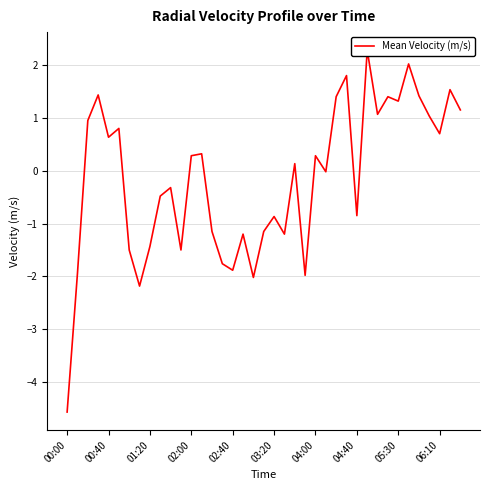

True or false: there are more than 2 points higher than both neighbors.

True